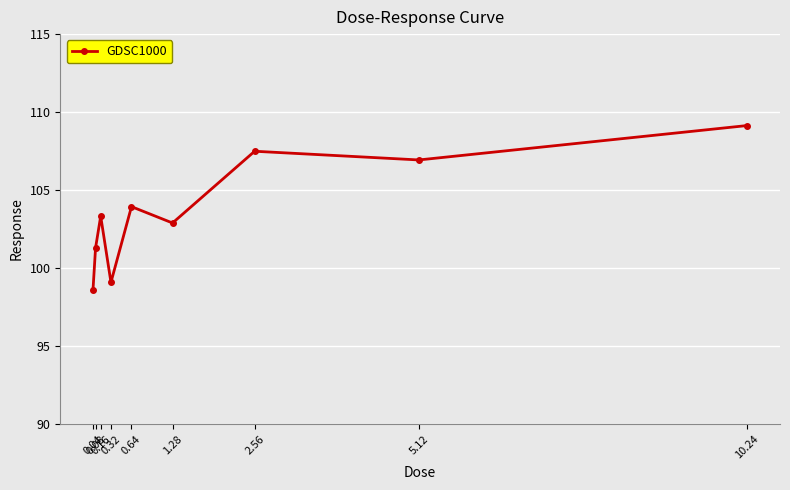

What is the ratio of the value at 0.64 to the value at 0.16?

1.0